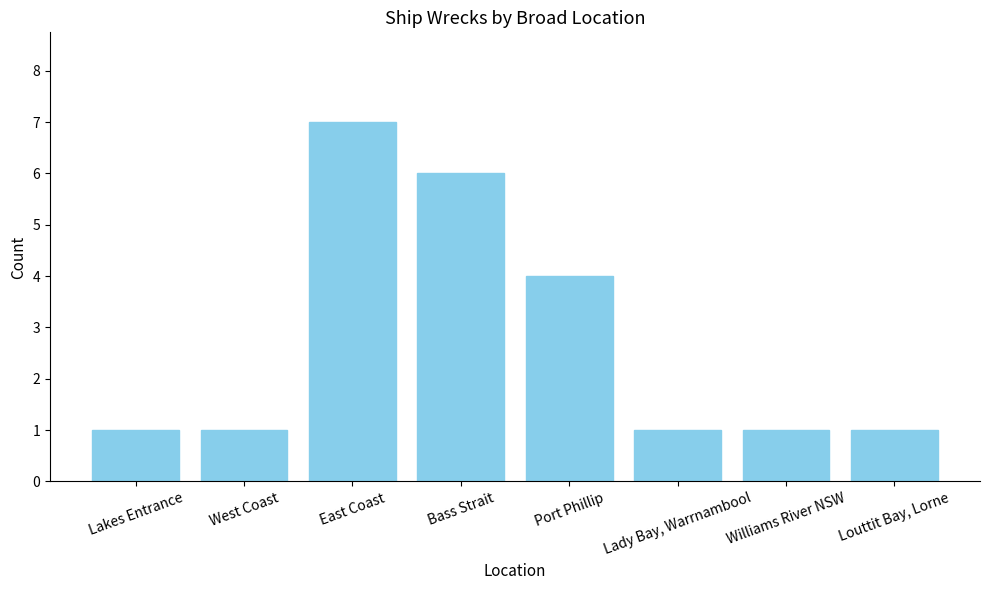

What is the sum of all values?

22